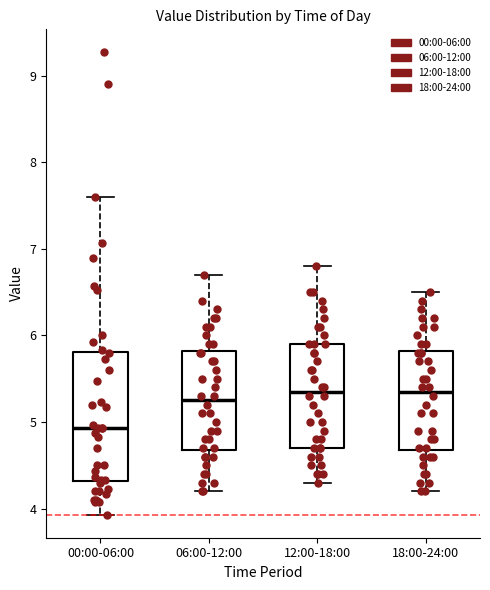

Where does the median line of the box for 18:00-24:00 sit on the y-axis? The values are not printed on the chart, so give them approximately, as read against the axis.

5.4